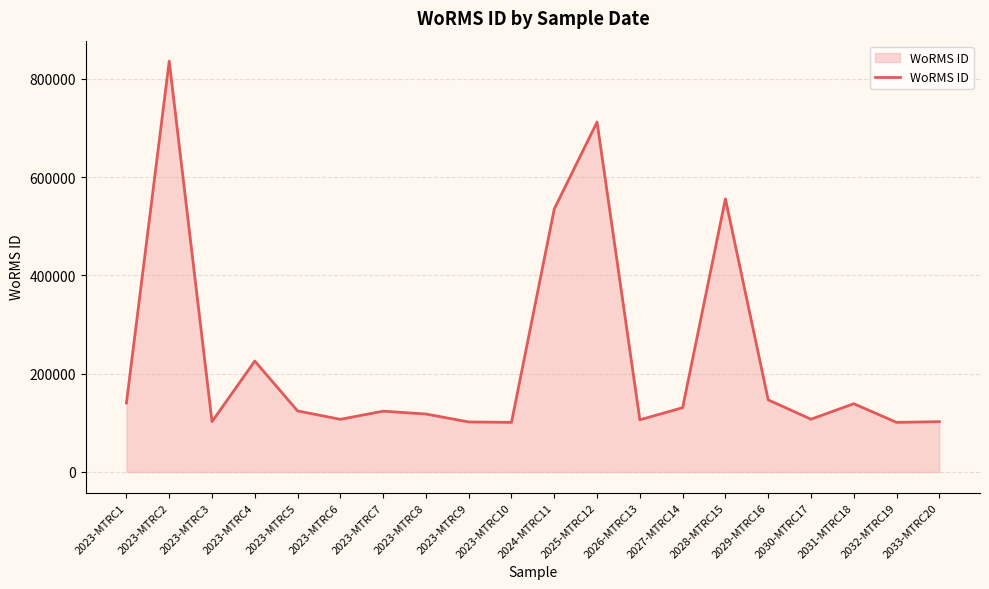

What is the greatest value displayed?

836033